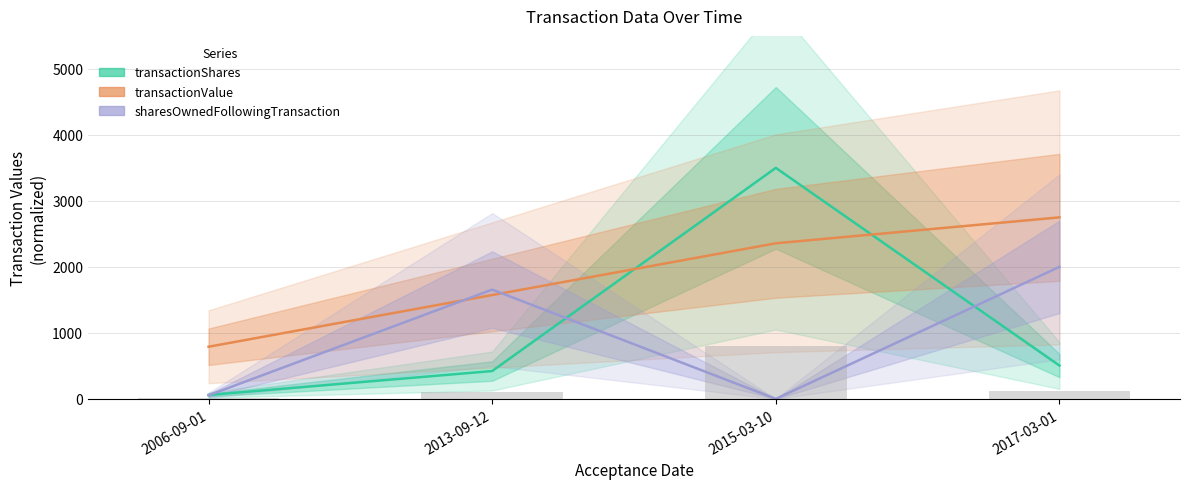

At how many categories does at least one series exceed 3418?

1